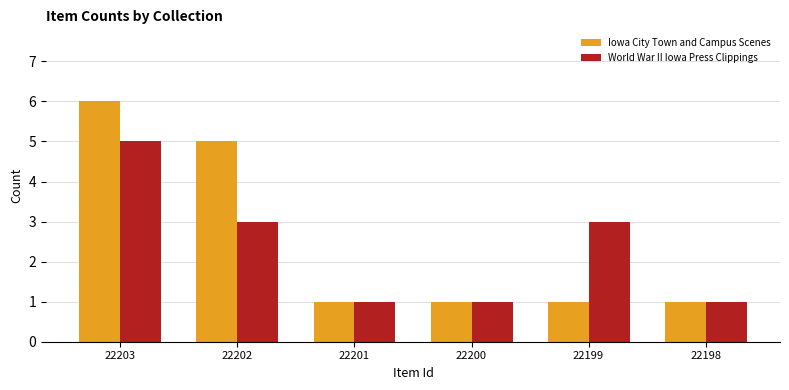

Which series has the largest total across all categories?

Iowa City Town and Campus Scenes